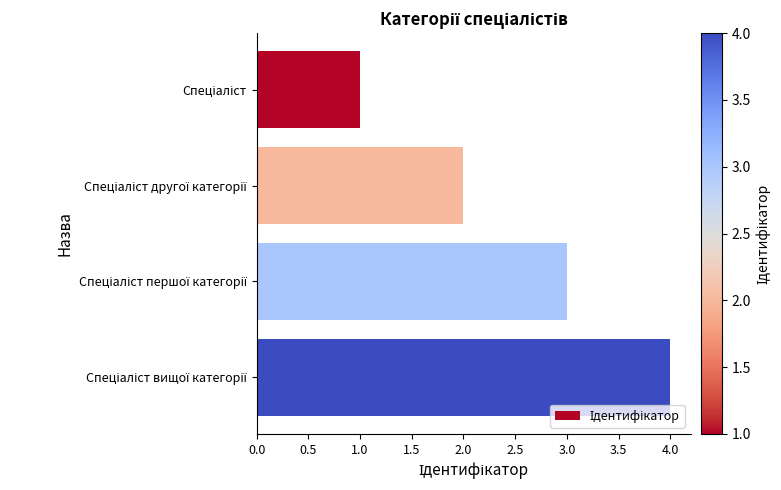

What is the sum of all values?

10